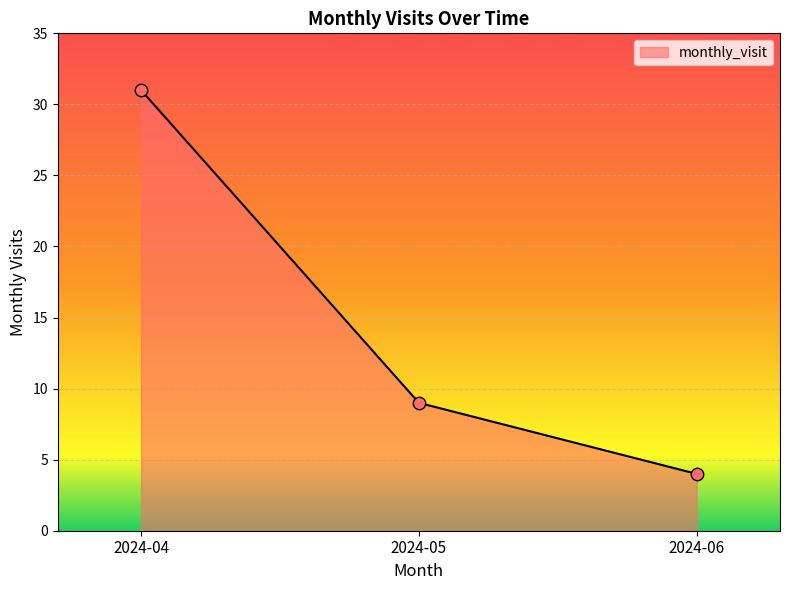

Approximately how many times larger is the value at 2024-05 compared to 2024-06?

2.2